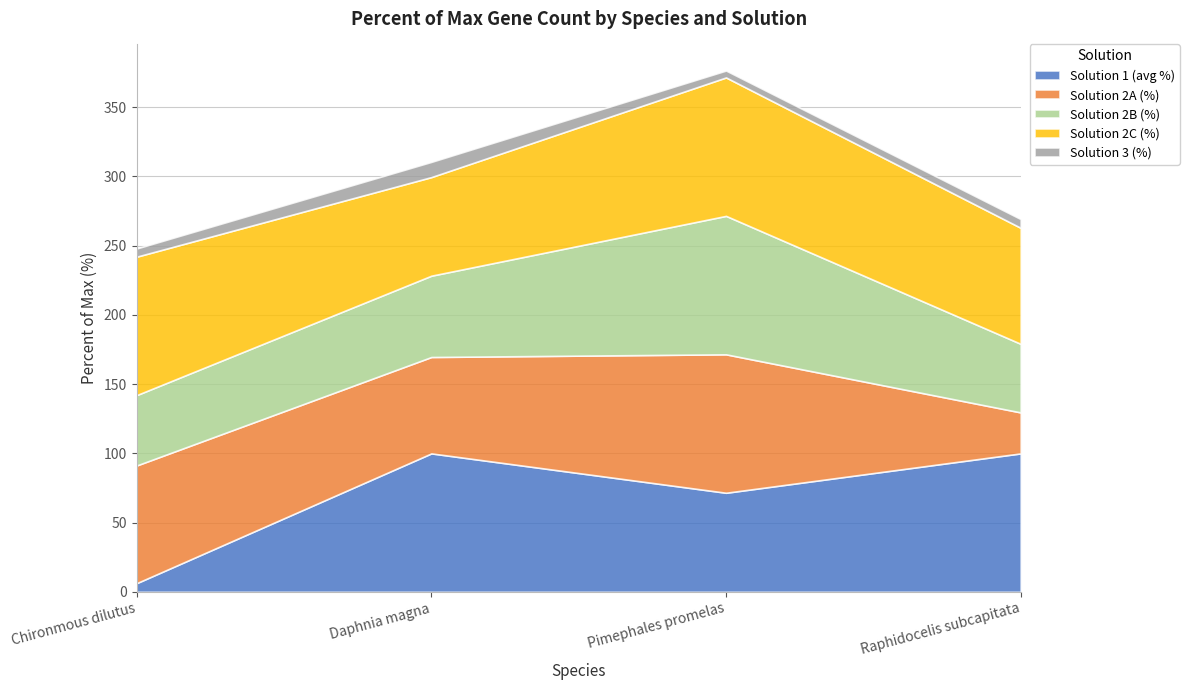

How many interior local valleys does the Solution 2C (%) series have?

1